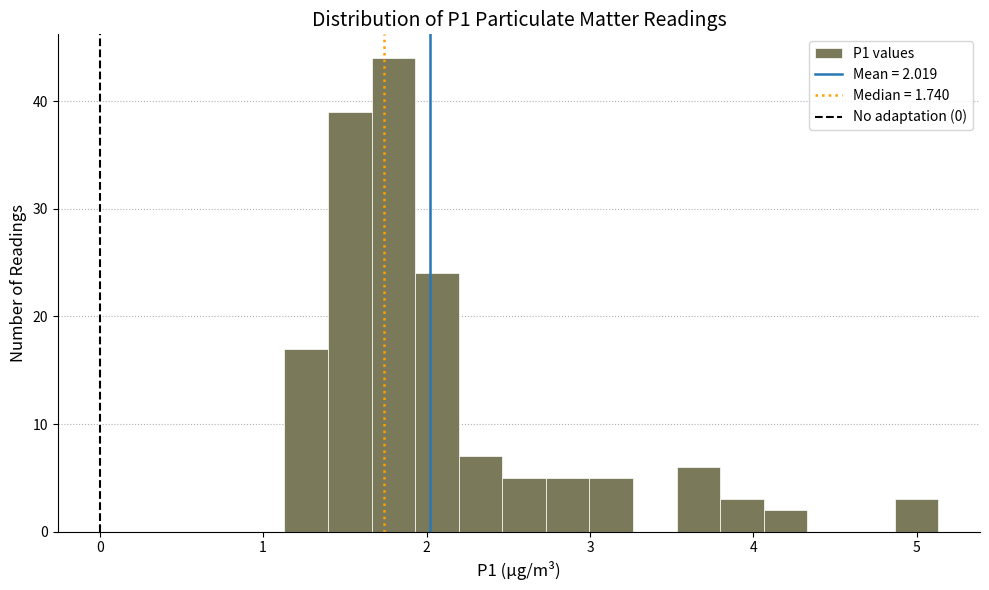

Around what value on the x-axis is the tallest bar? Give the approximate position of its centre, as read against the axis.

1.8